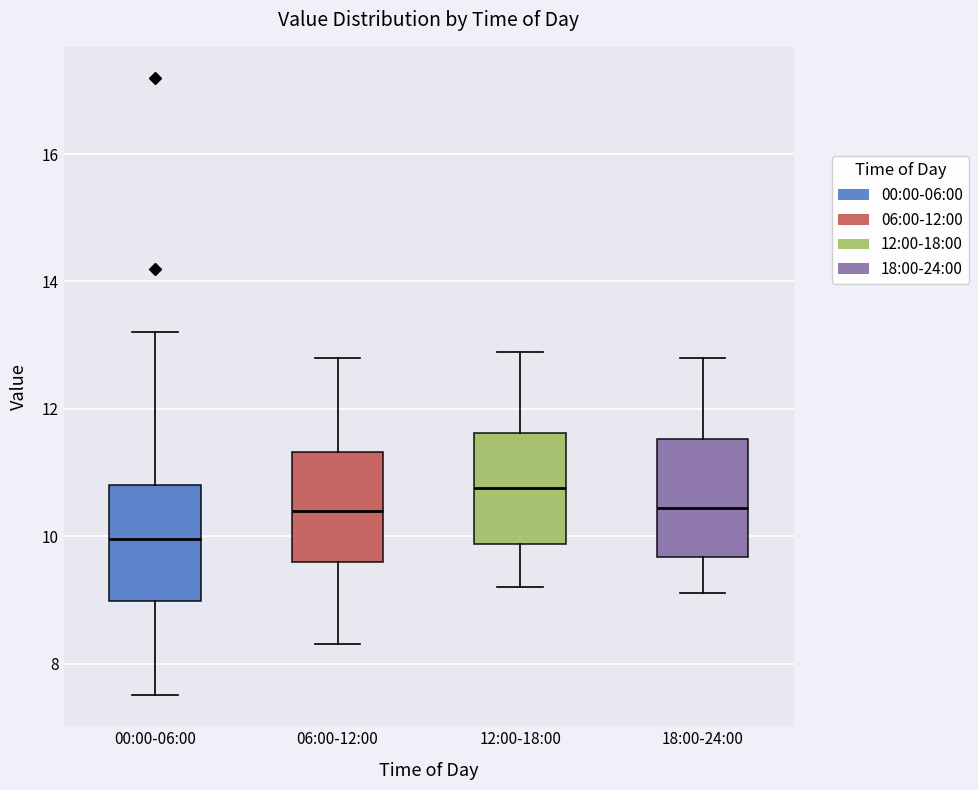

Reading left to right, transcribe this box plot: for each box, give where its median line is, the range the box spans, and where its two whiskers end, as read against the y-axis. The values are not printed on the chart, so give them approximately, as read against the axis.

00:00-06:00: median 10.0, box 9.0 to 10.8, whiskers 7.6 to 13.2
06:00-12:00: median 10.4, box 9.6 to 11.4, whiskers 8.4 to 12.8
12:00-18:00: median 10.8, box 9.8 to 11.6, whiskers 9.2 to 13.0
18:00-24:00: median 10.4, box 9.6 to 11.6, whiskers 9.2 to 12.8